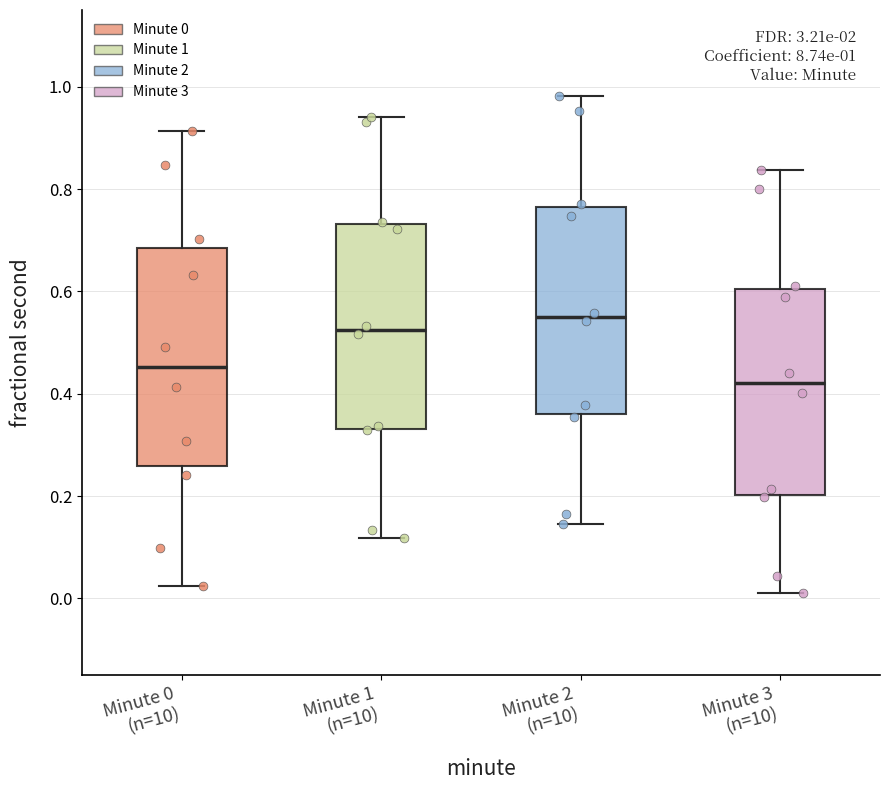

Which box is the tallest, from its lower edge to its upper edge?

Minute 0 (n=10)